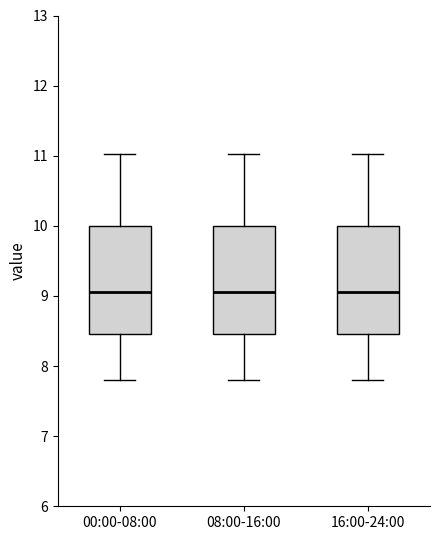

Reading left to right, read every box against the y-axis: the position of its median line, the range the box covers, and the ends of its whiskers. The values are not printed on the chart, so give them approximately, as read against the axis.

00:00-08:00: median 9.1, box 8.5 to 10.0, whiskers 7.8 to 11.0
08:00-16:00: median 9.1, box 8.5 to 10.0, whiskers 7.8 to 11.0
16:00-24:00: median 9.1, box 8.5 to 10.0, whiskers 7.8 to 11.0